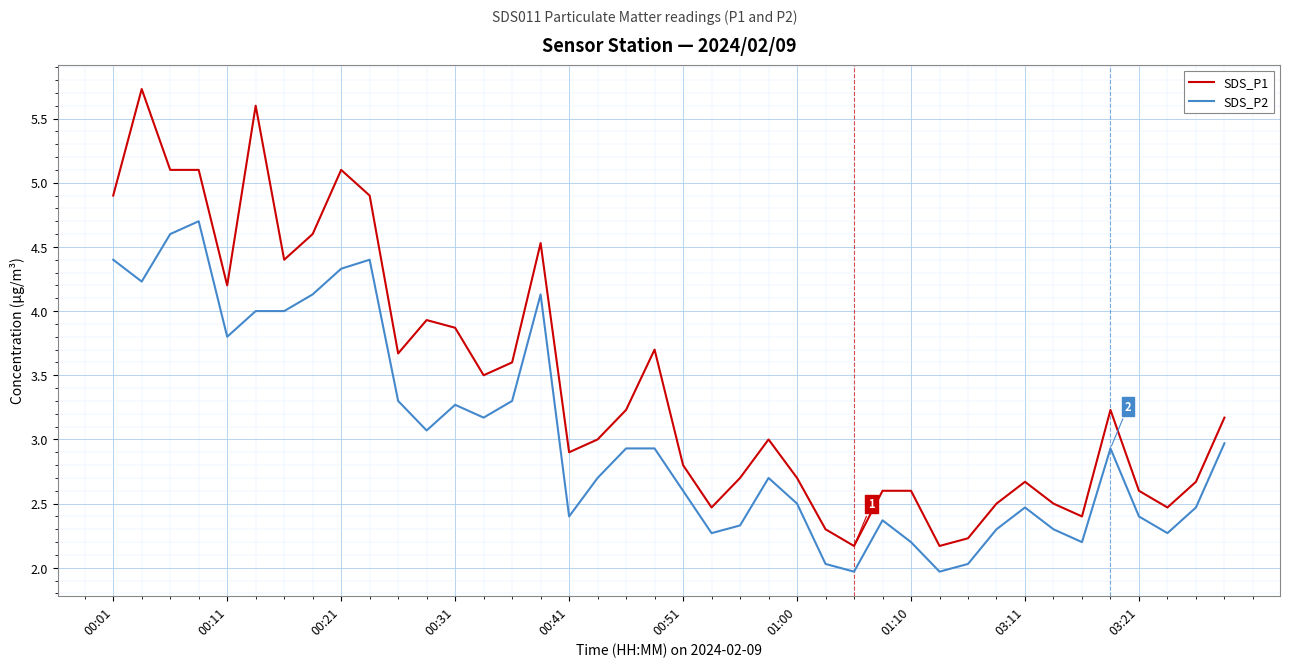

What is the minimum value for SDS_P1?

2.2